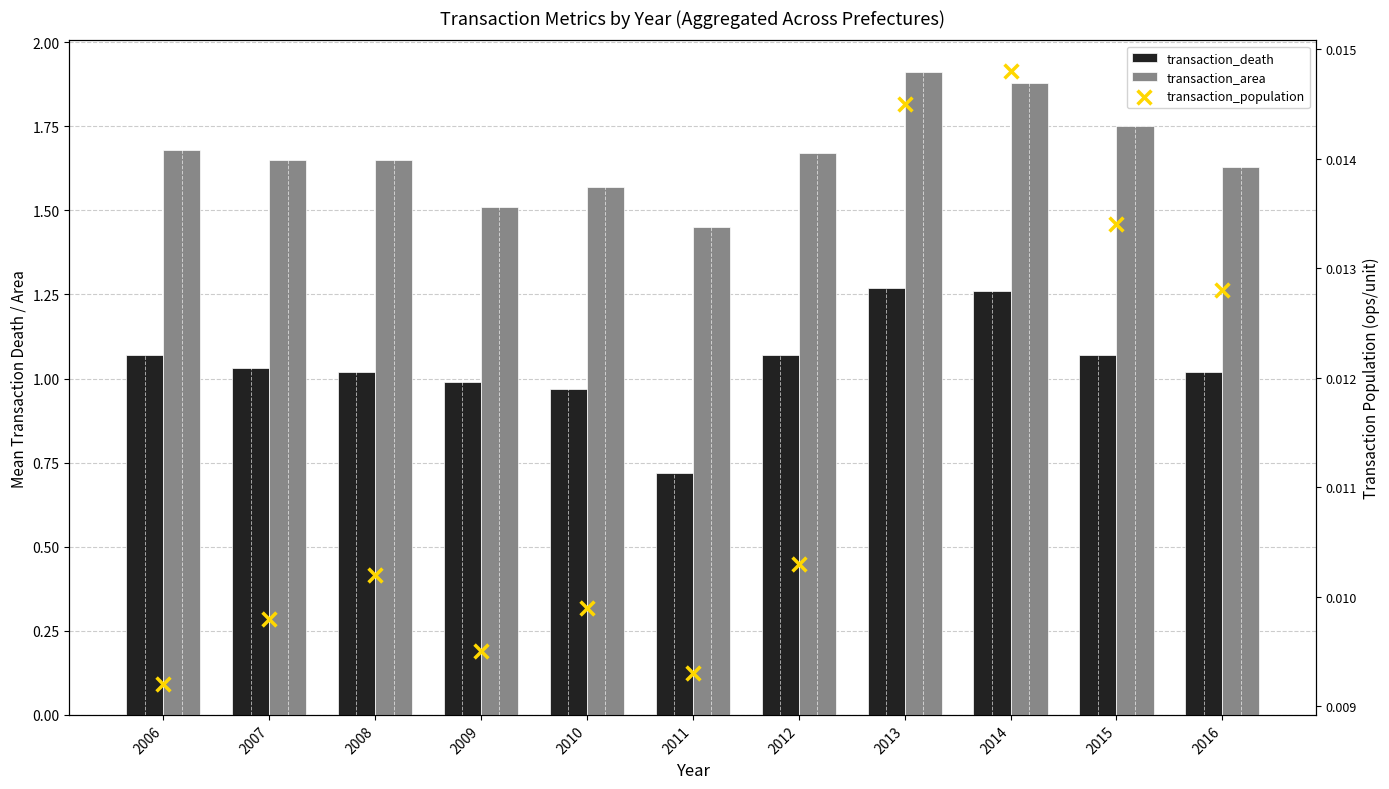

At which category is the sum across all series the highest?

2013